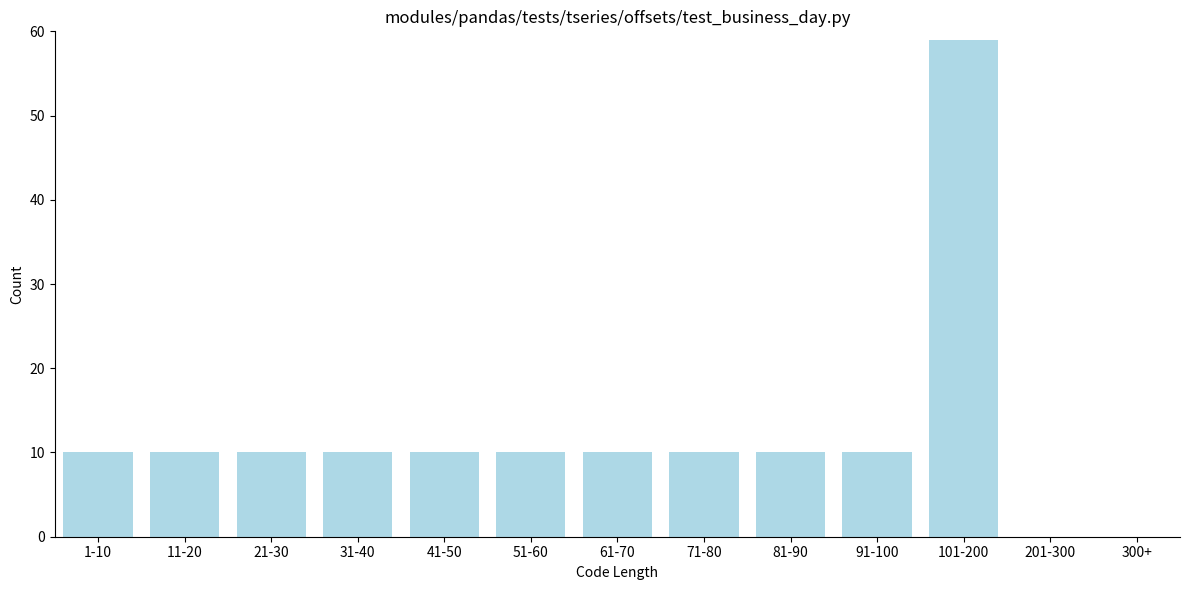

Reading left to right, list all the values displayed in this chart.

1-10=10	11-20=10	21-30=10	31-40=10	41-50=10	51-60=10	61-70=10	71-80=10	81-90=10	91-100=10	101-200=59	201-300=0	300+=0